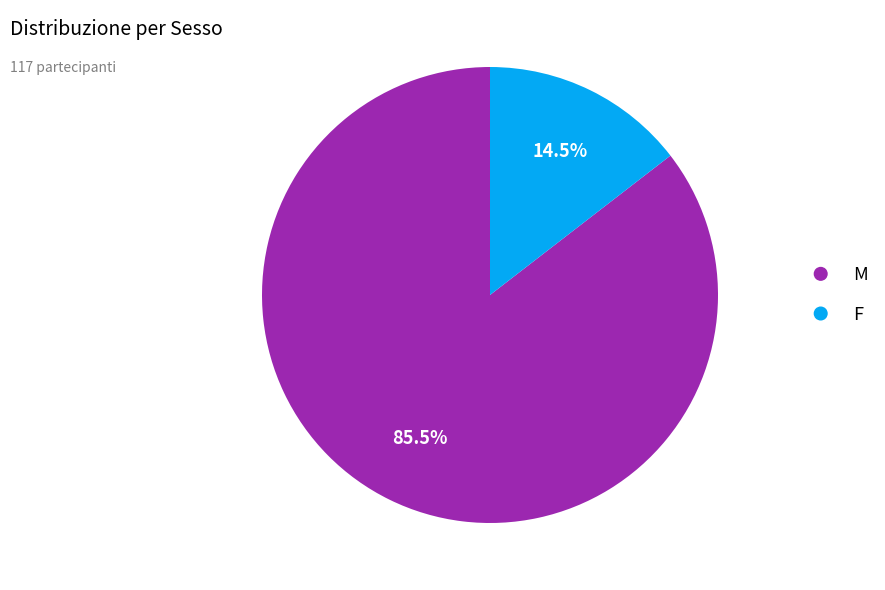

What percentage do M and F together represent?

100.0%